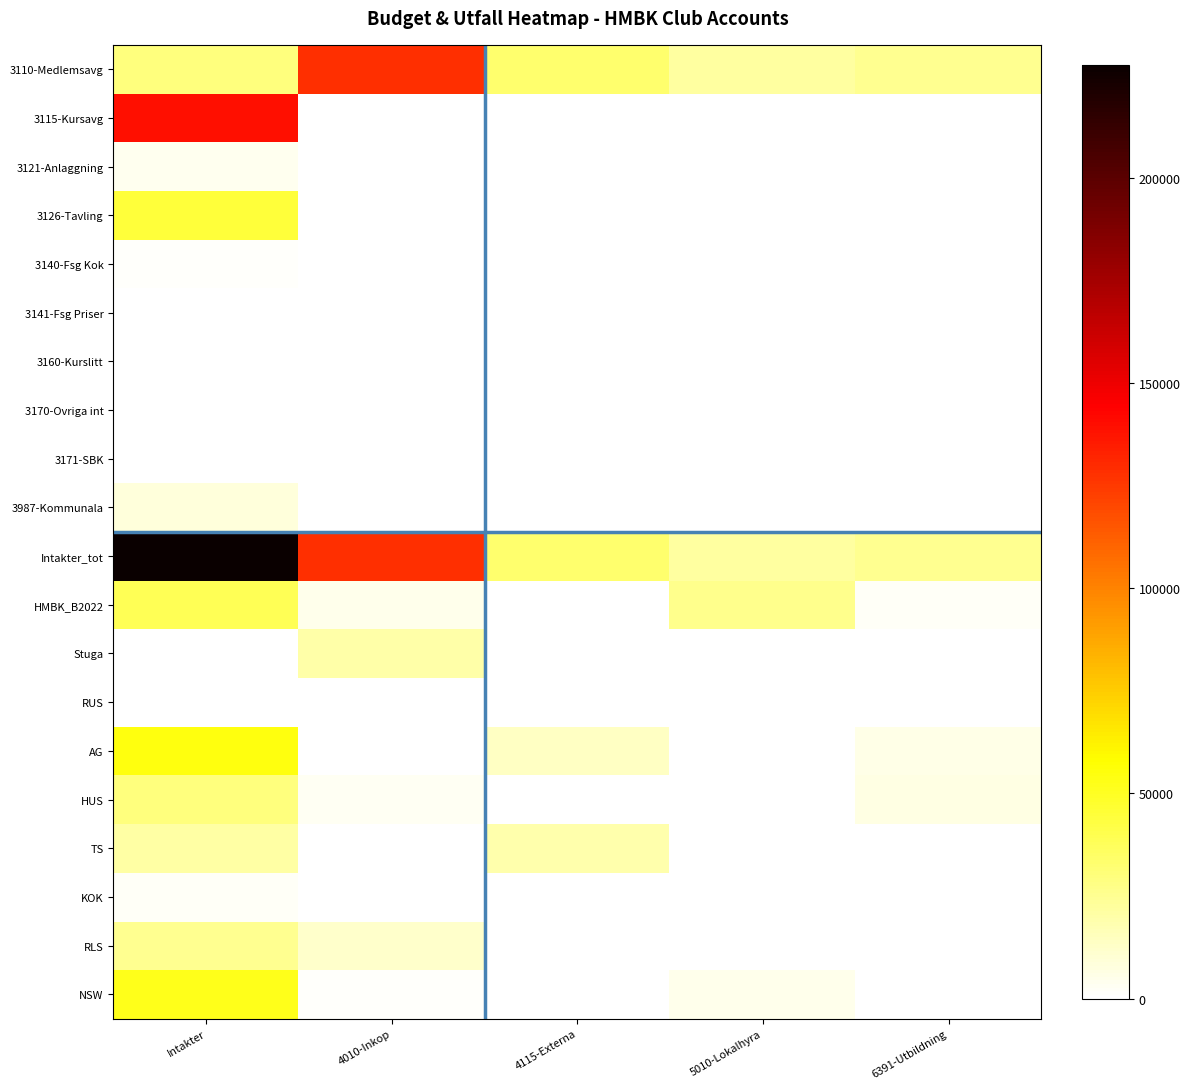

What is the total value across all series at 4115-Externa?

99000